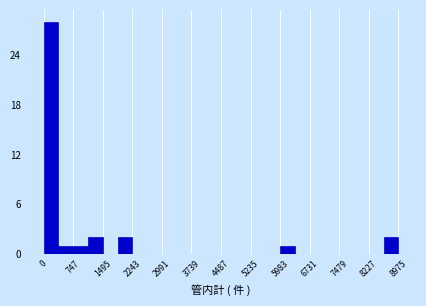

Read against the x-axis, roughly where is the centre of the tallest bar?

200